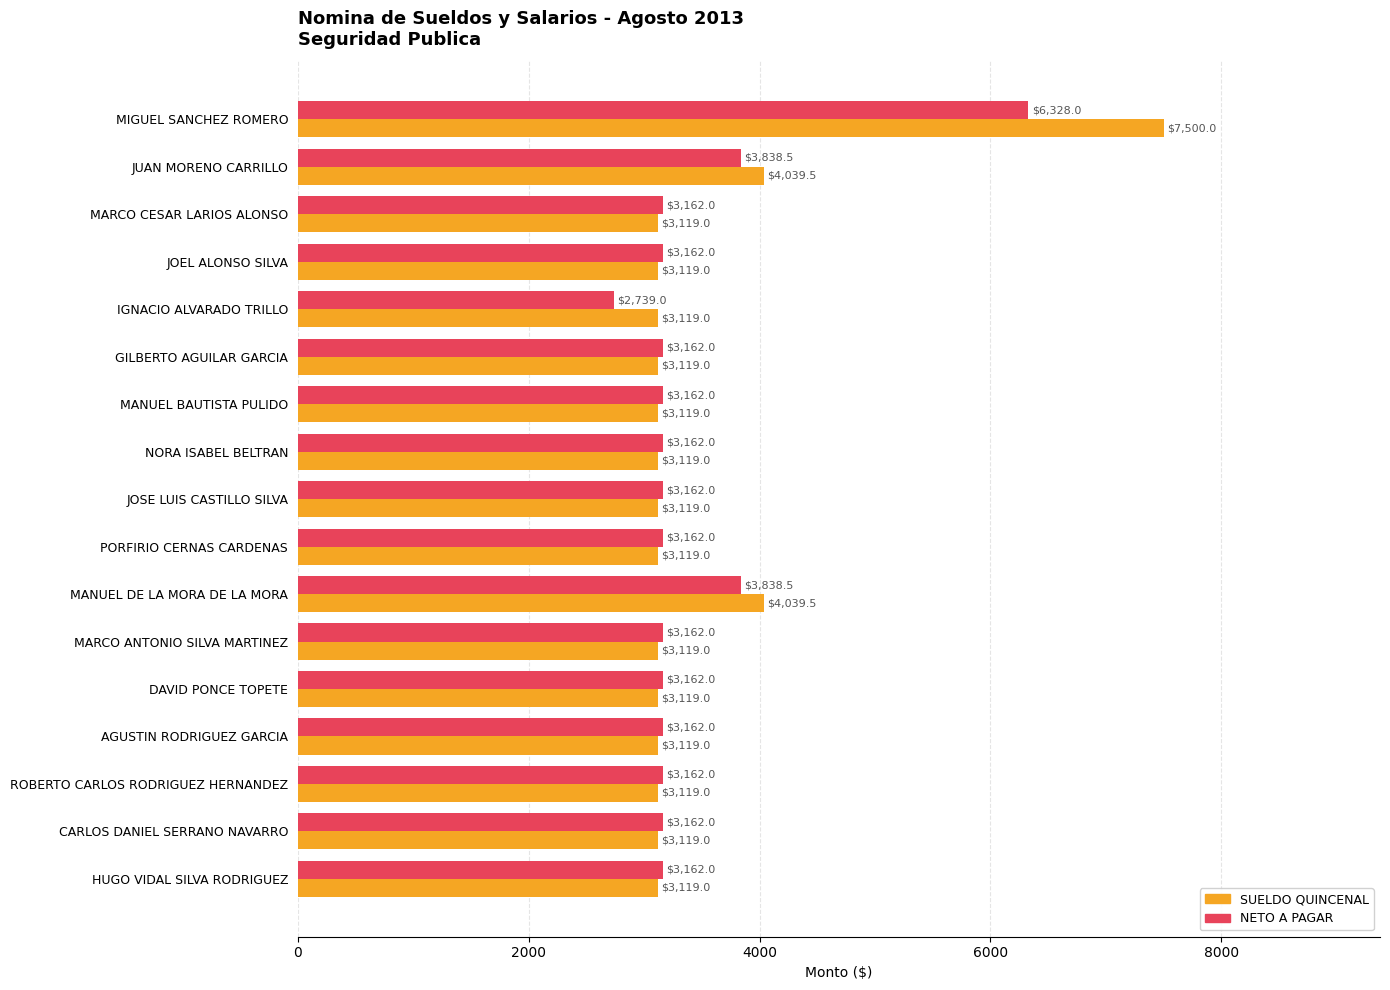

The value of NETO A PAGAR at MARCO CESAR LARIOS ALONSO is 3162.0. True or false?

True